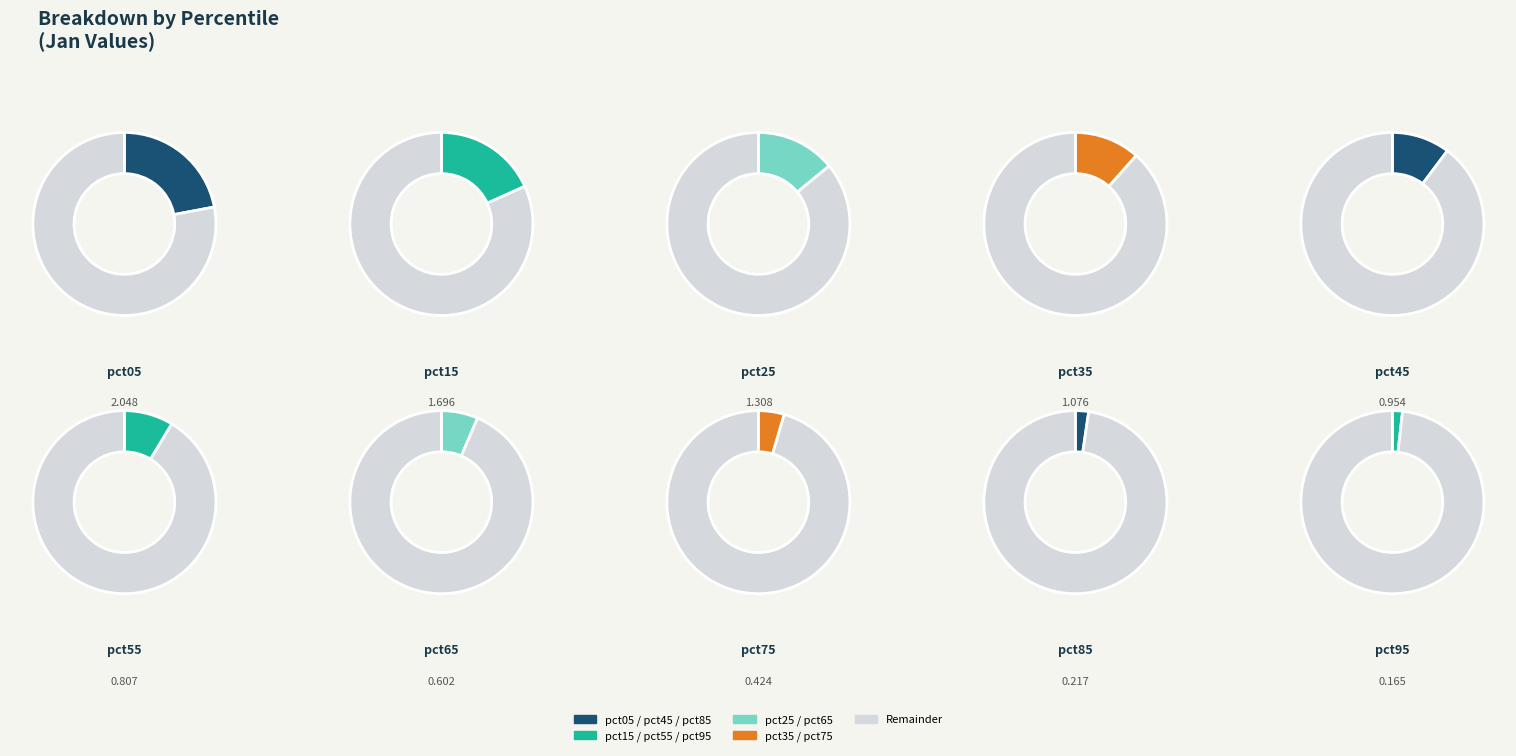

Does pct15 account for over 50% of the chart?

No